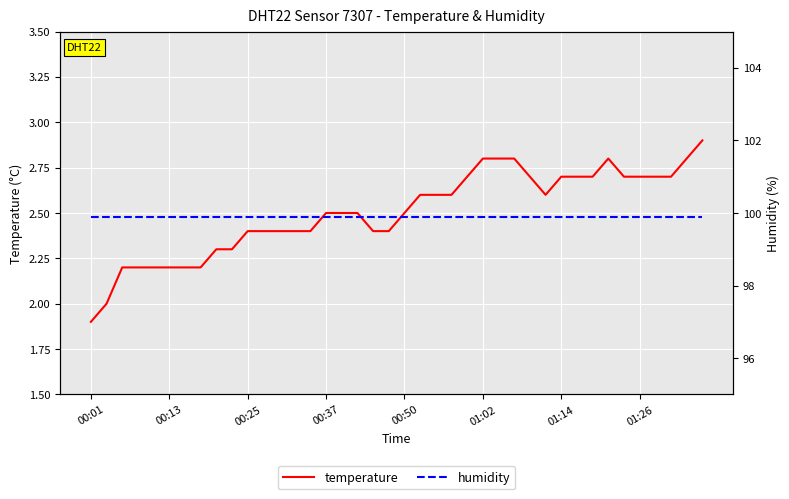

What is the maximum value for temperature?

2.9